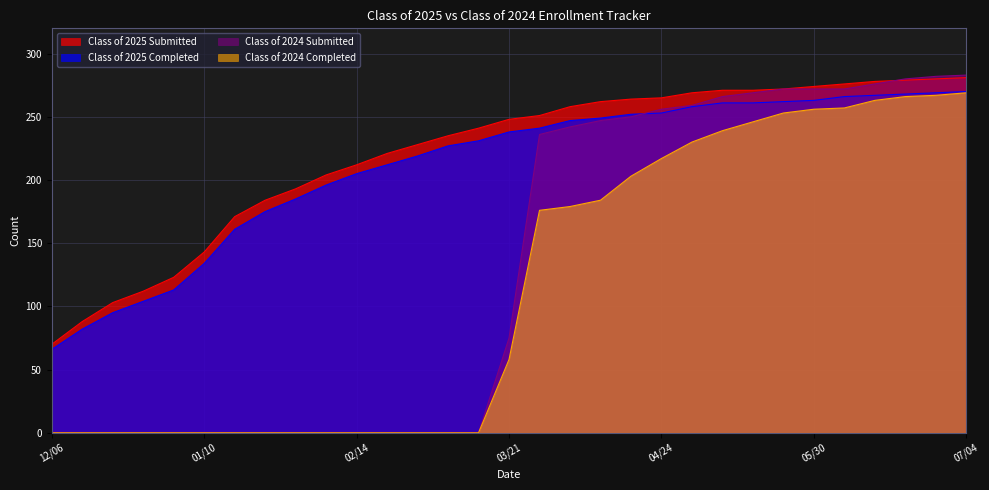

Does the chart display data point markers on the line(s)?

No